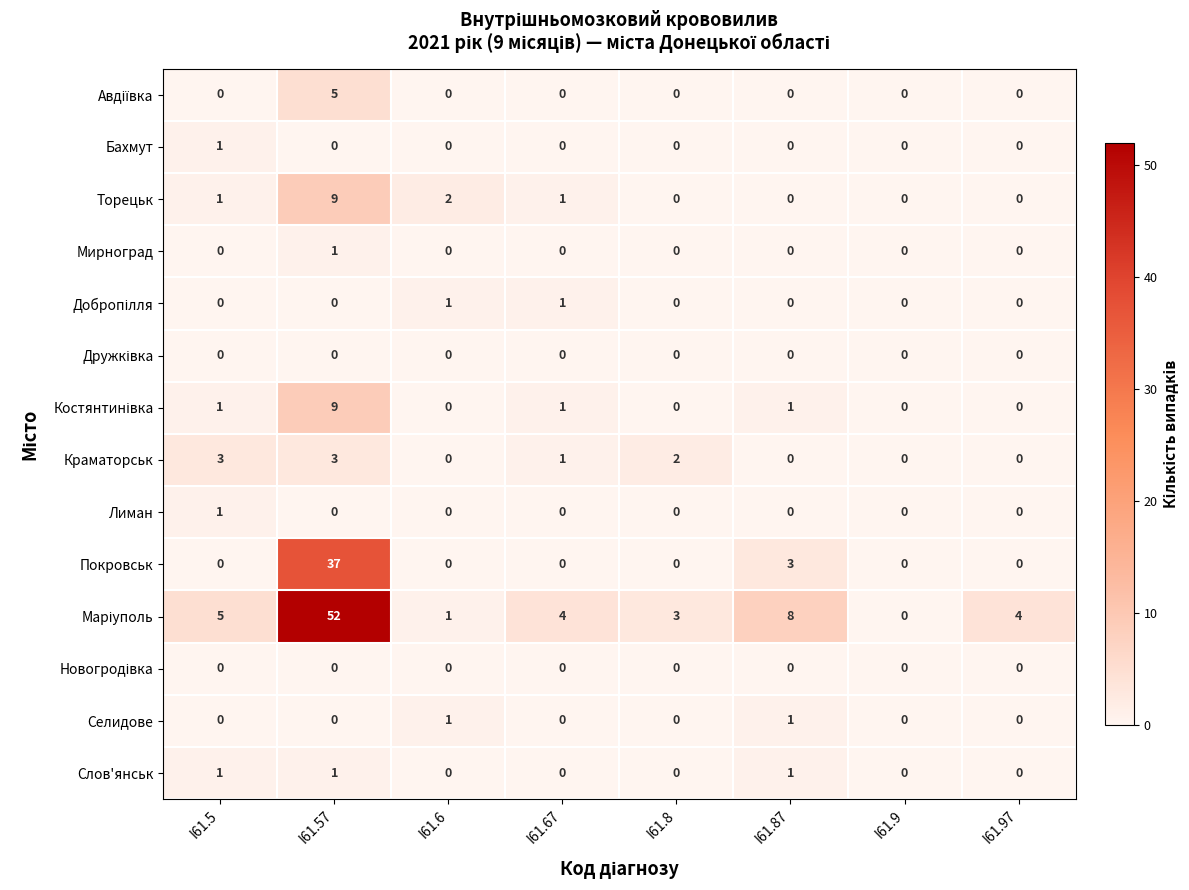

What is the spread (max minus min) of values at I61.67?

4